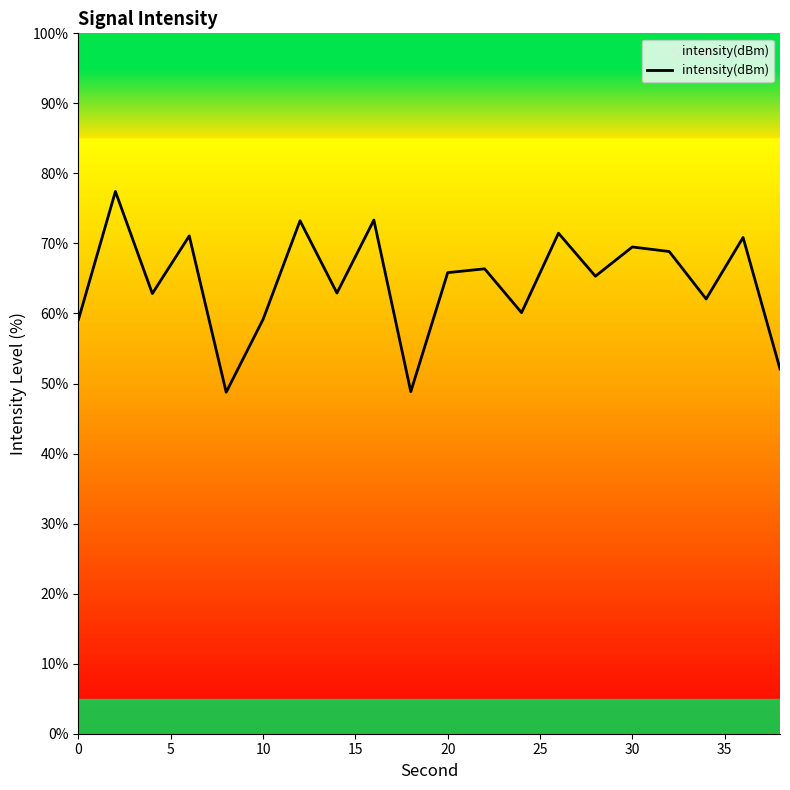

What is the greatest value displayed?

77.4